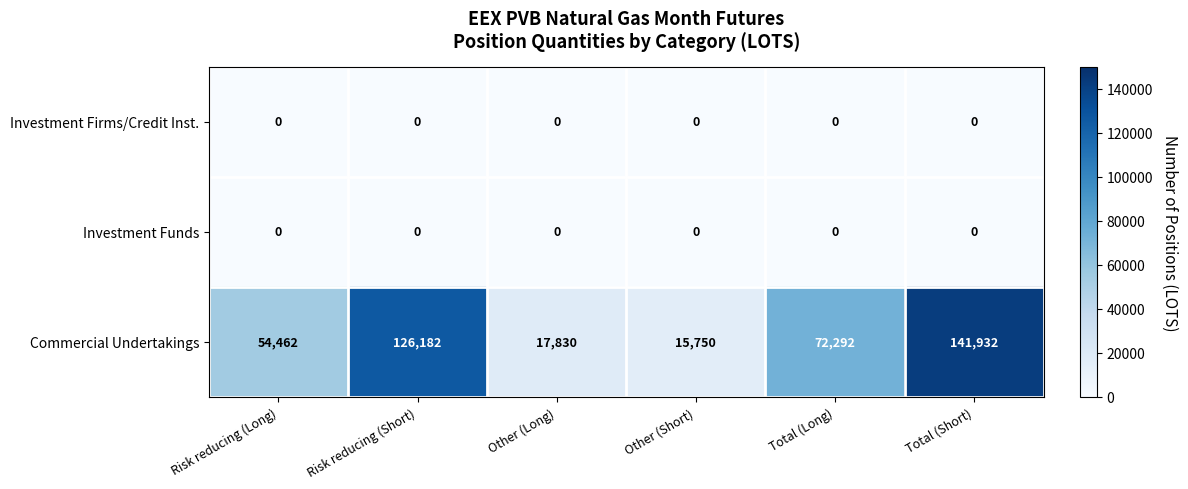

What is the maximum value shown in the chart?

141932